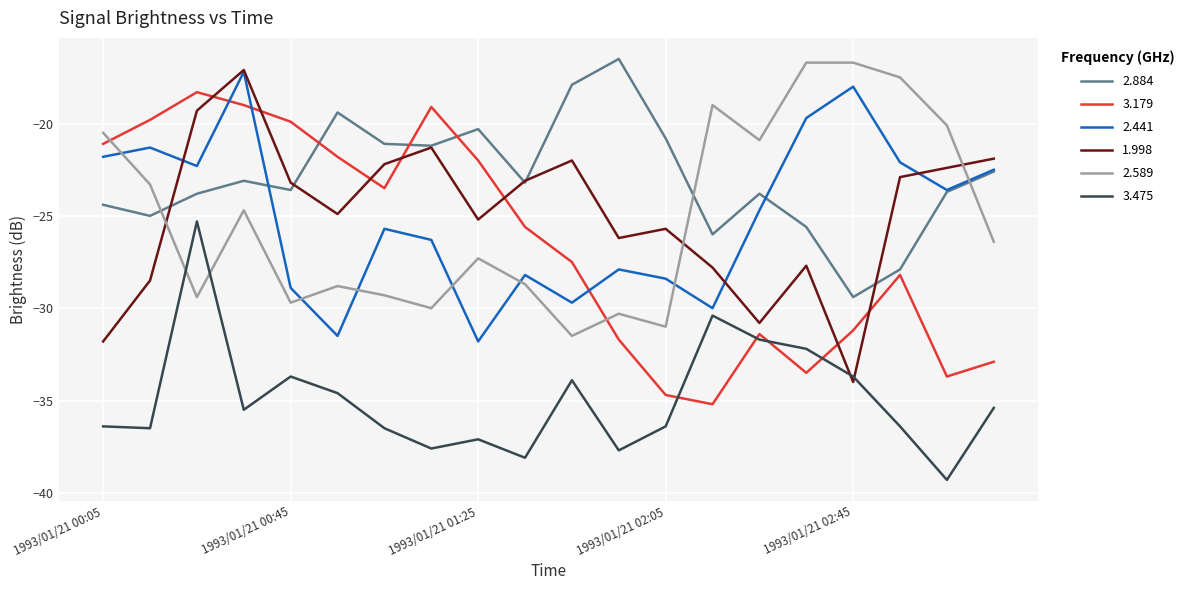

What is the minimum value for 3.475?

-39.3